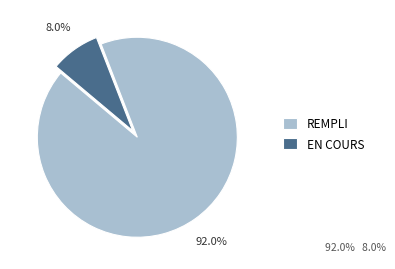

Is the sum of REMPLI and EN COURS greater than half?

Yes